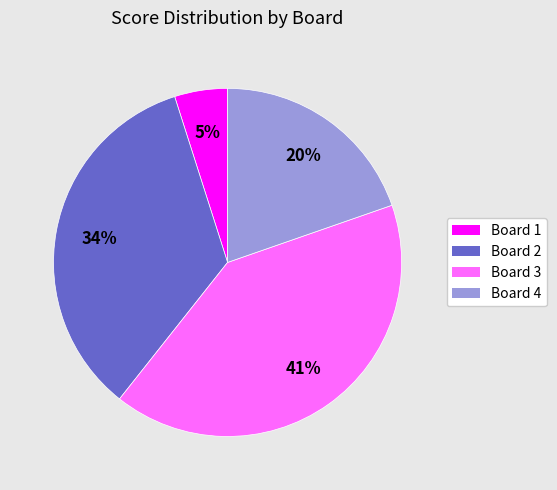

Which slice is the largest?

Board 3